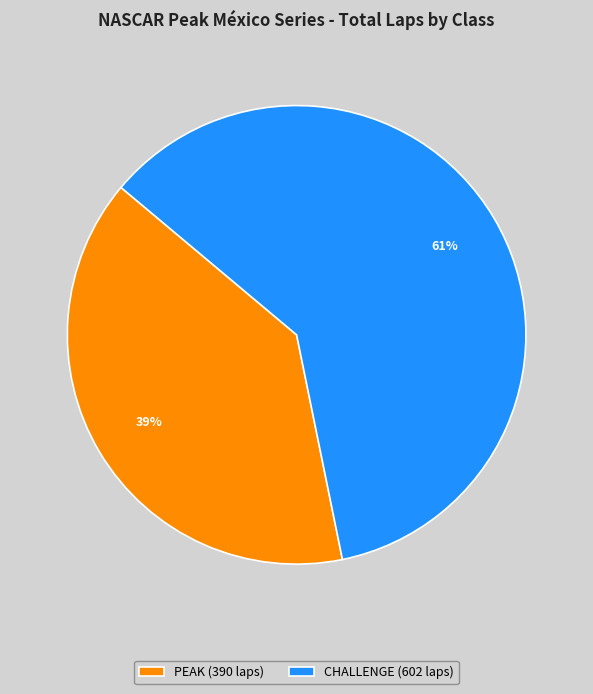

True or false: PEAK (390 laps) accounts for 54% of the total.

False